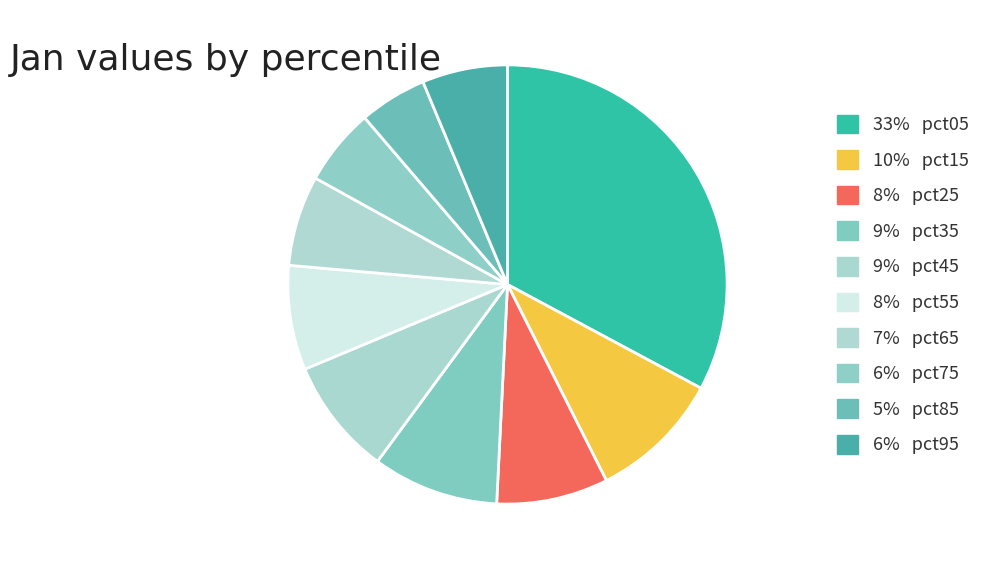

Which slice is the largest?

pct05